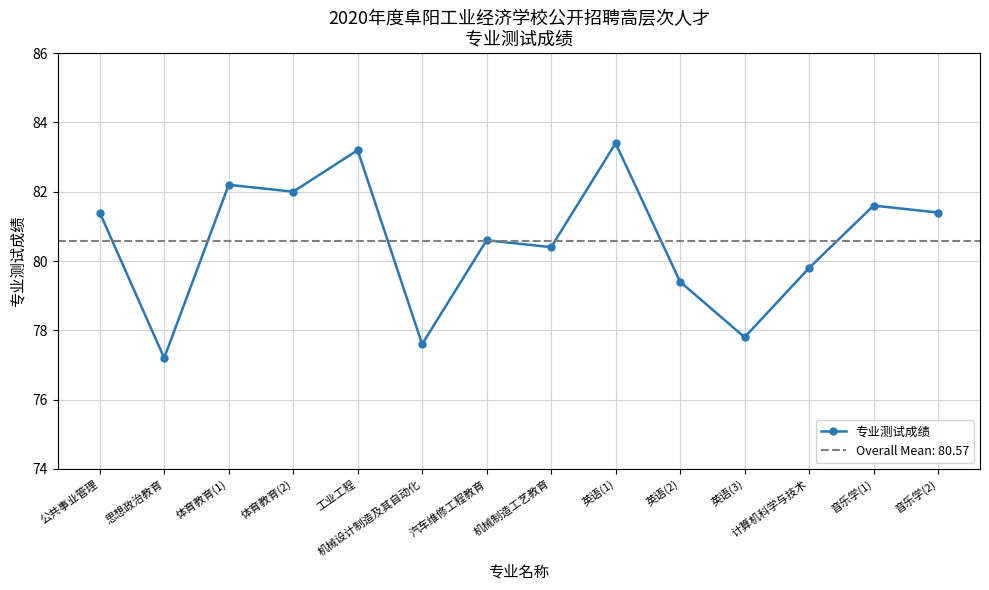

What is the label of the 14th point from the left?

音乐学(2)